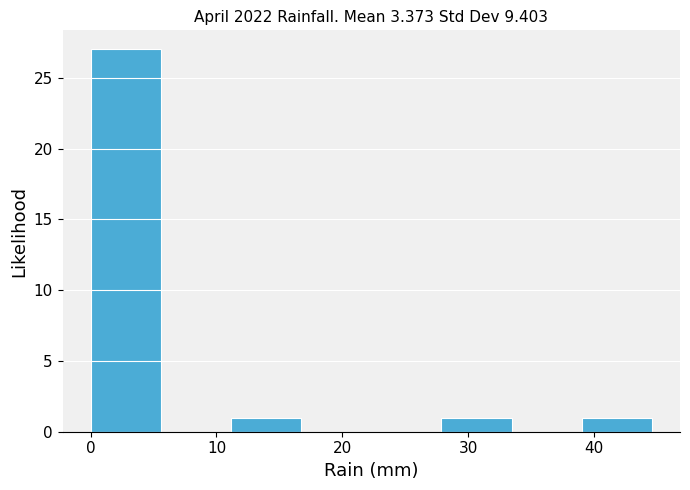

Reading left to right, list every bar in this chart as the range it spans on the x-axis followed by its height. Neither the bar edges nor the heights are printed on the chart, so give them approximately, as read against the axes.

0 to 6: 27
6 to 11: 0
11 to 17: 1
17 to 22: 0
22 to 28: 0
28 to 33: 1
33 to 39: 0
39 to 45: 1